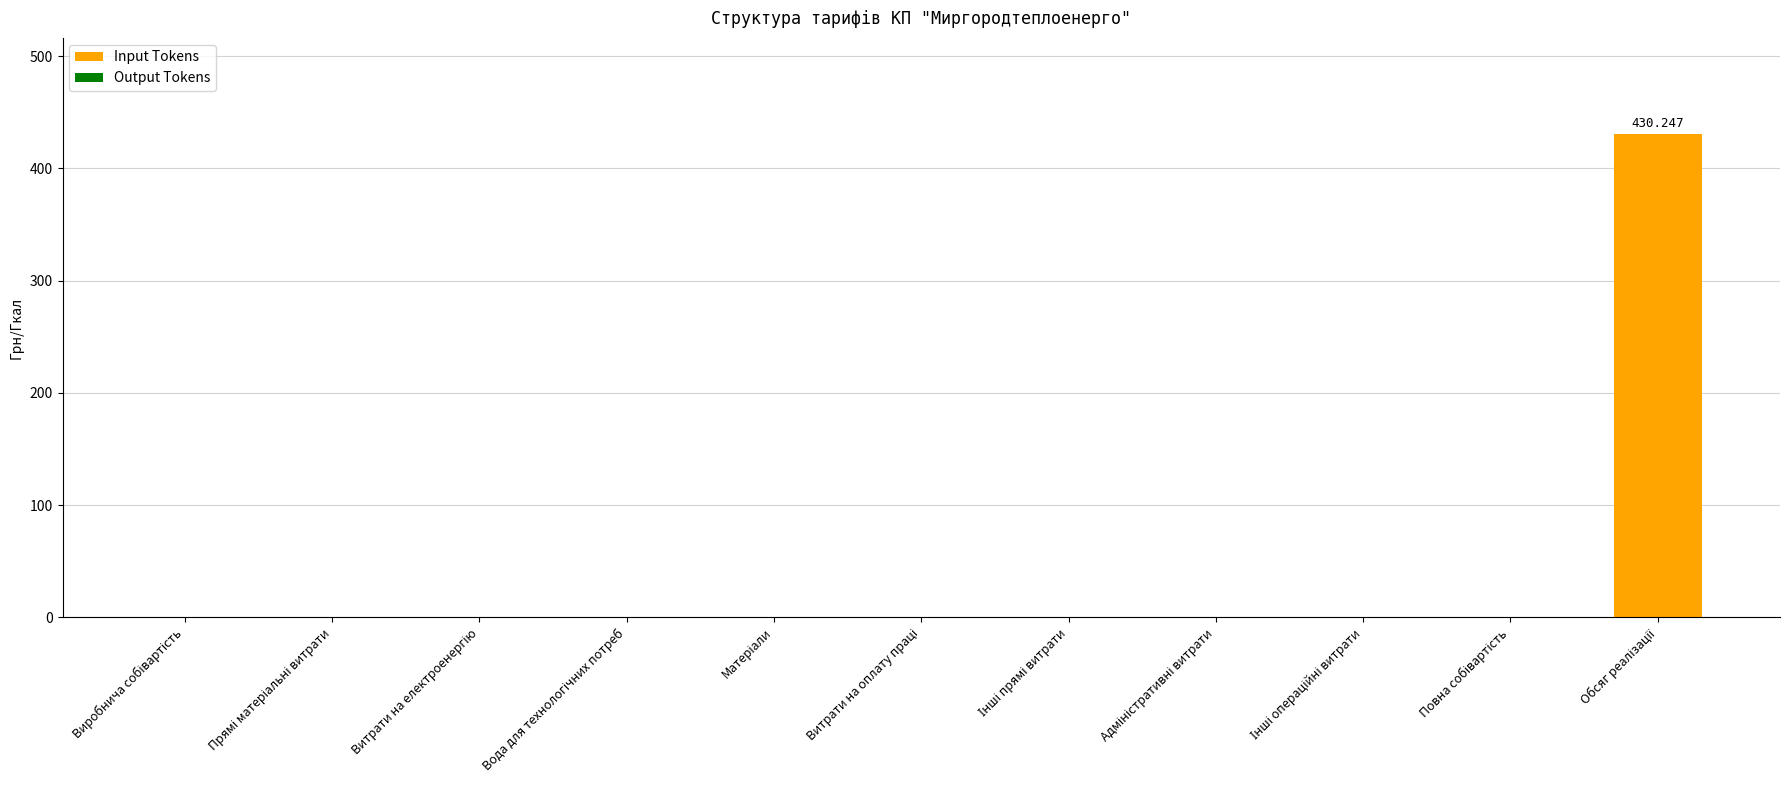

Are the bars horizontal?

No